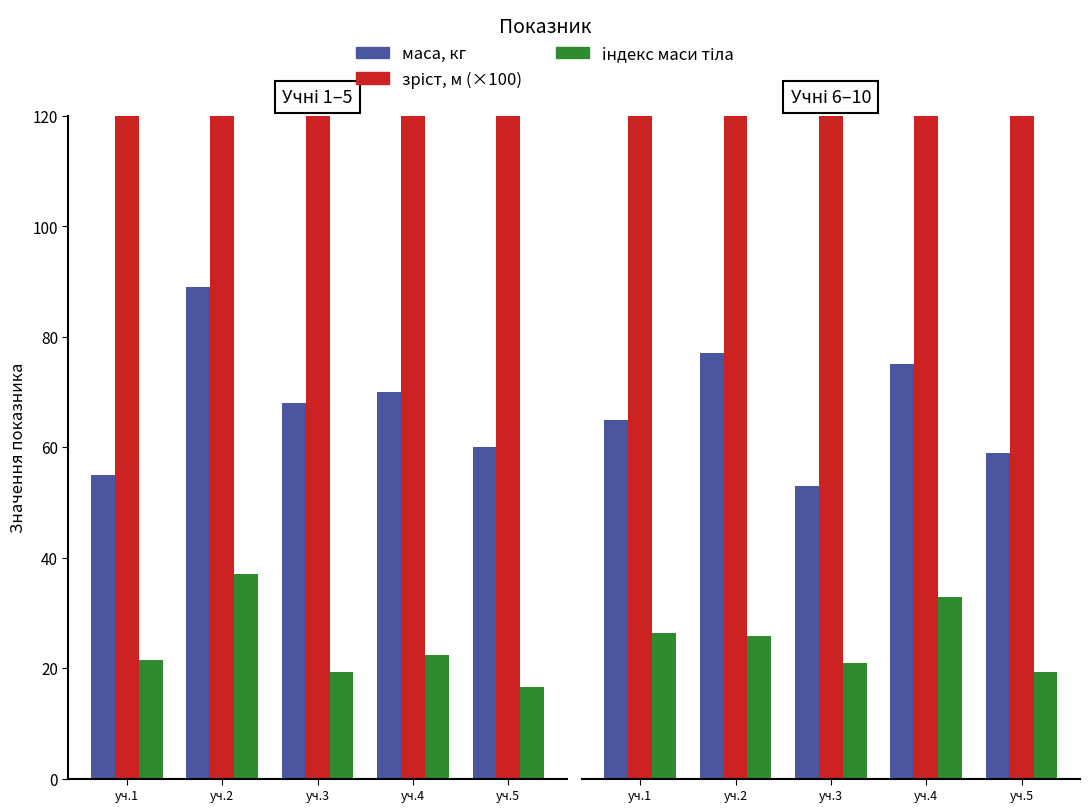

Where is iндекс маси тіла nearest to the value 26?

уч.2